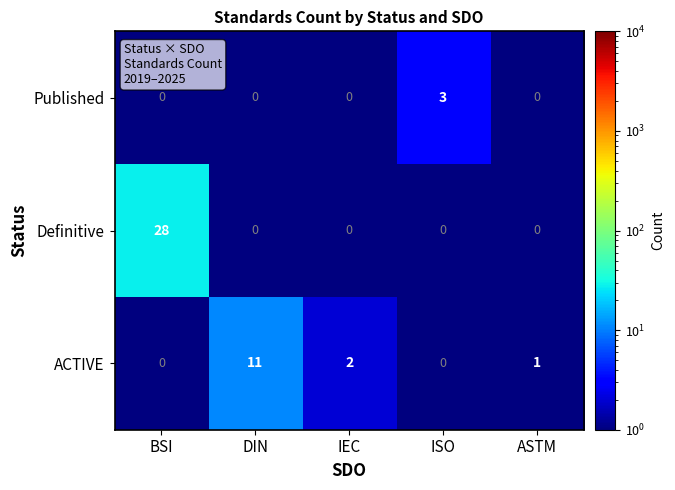

Rank the series by their maximum value, from highest to lowest.

Definitive, ACTIVE, Published